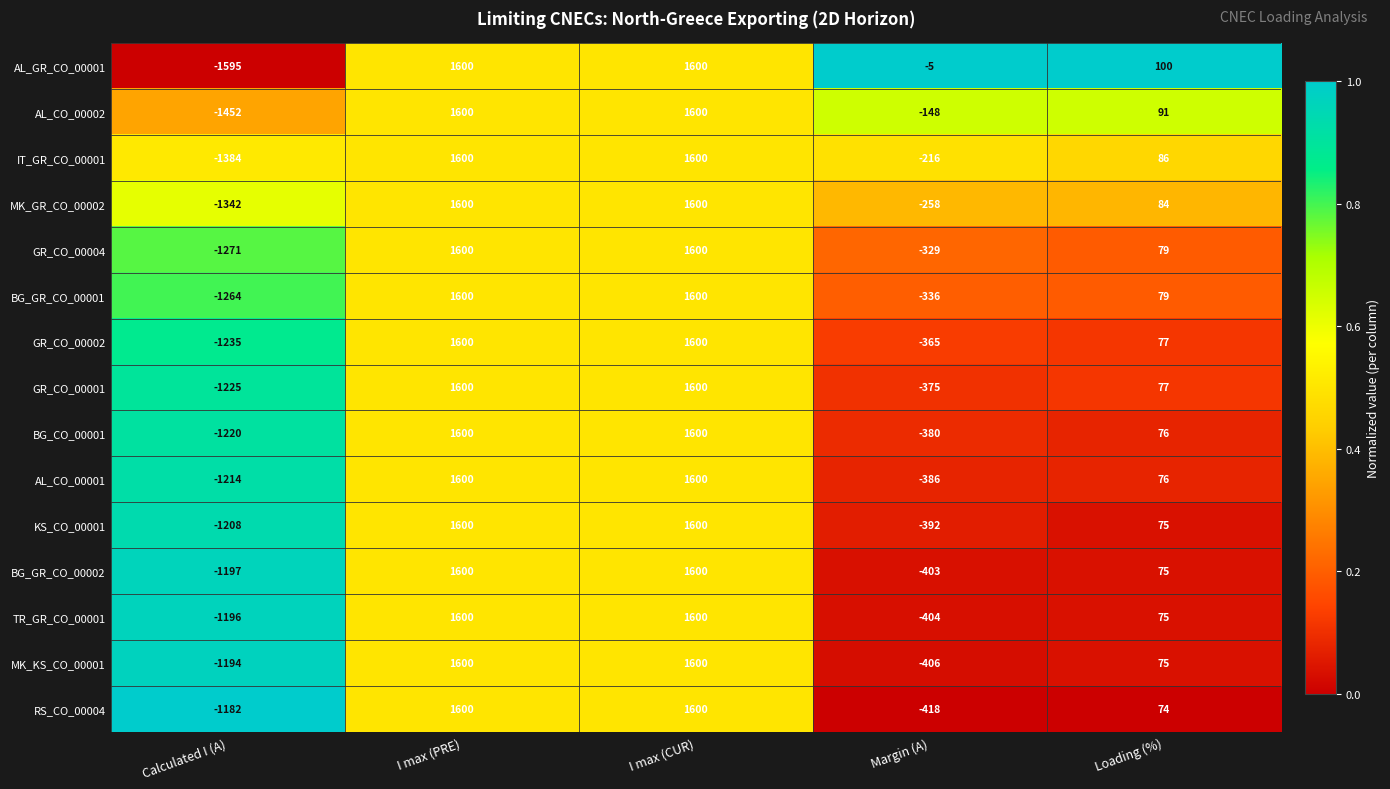

At which label does RS_CO_00004 first exceed 74?

I max (PRE)